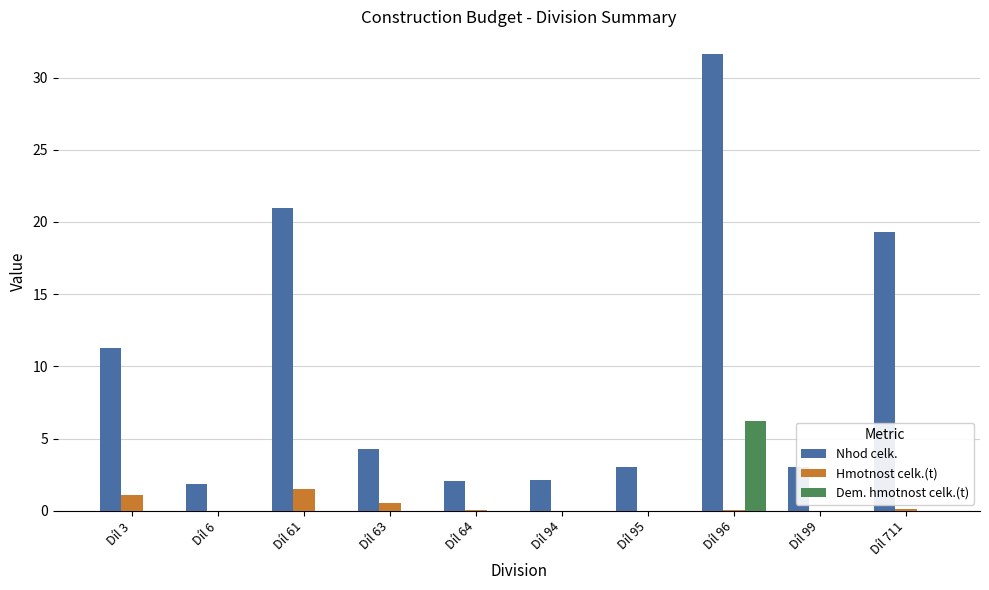

What is the total value across all series at Díl 95?

3.0